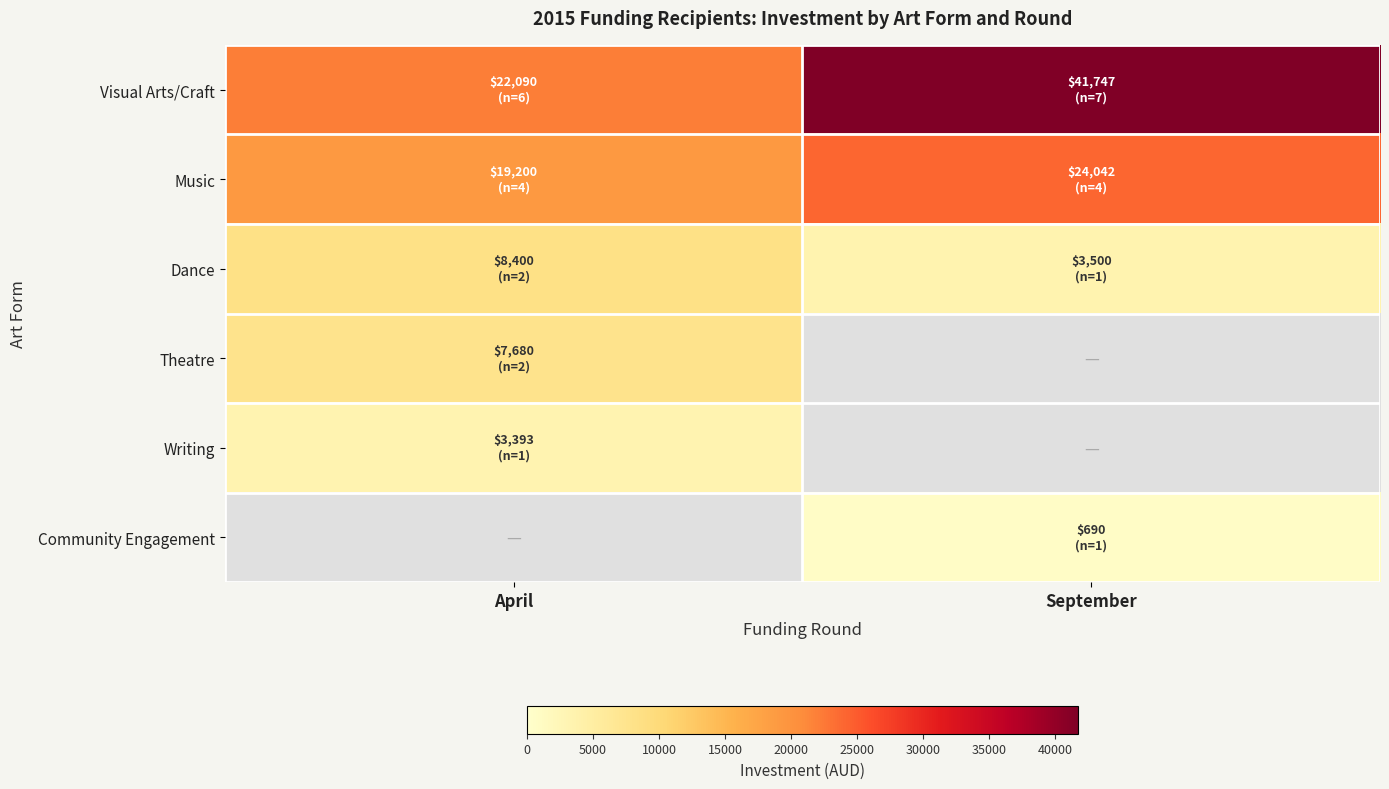

What is the highest value of the Visual Arts/Craft series?

41747.0